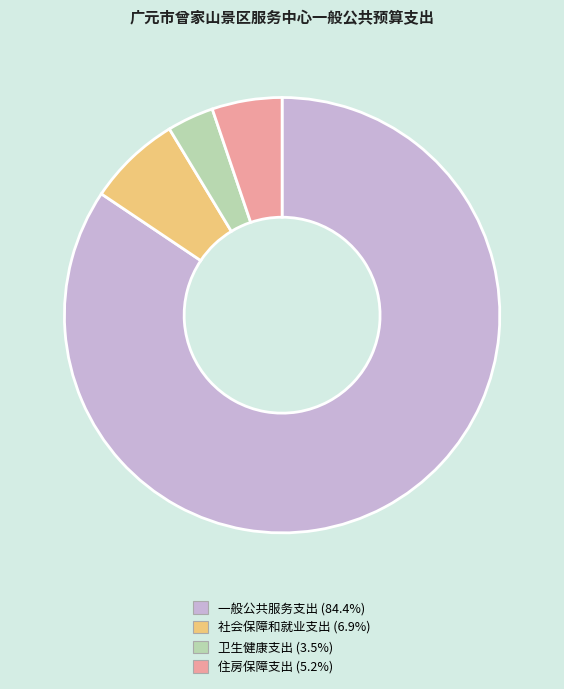

Is it true that 住房保障支出 is 11% of the pie?

False